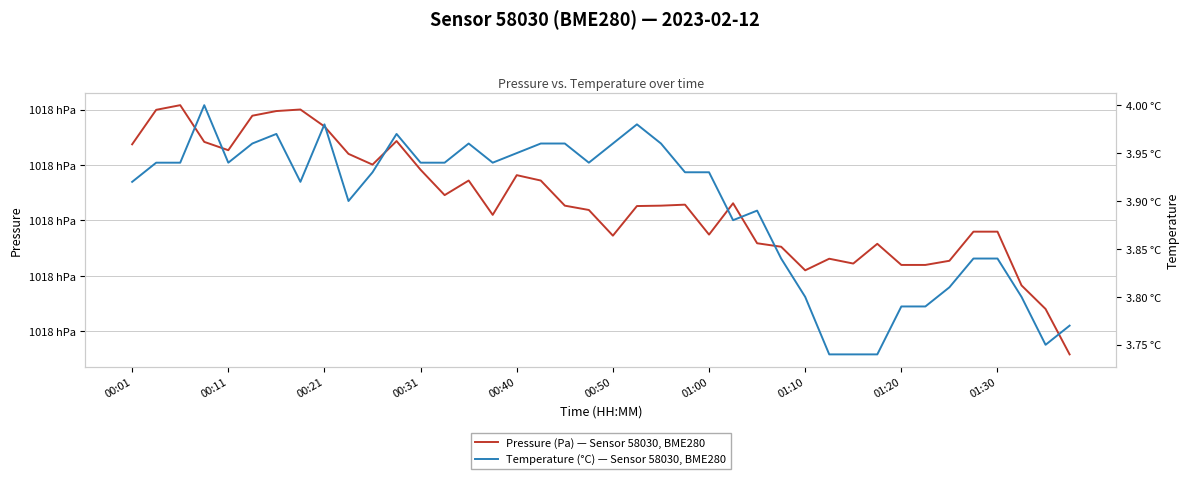

What is the difference between the Pressure (Pa) — Sensor 58030, BME280 values at 01:00 and 00:21?

19.5